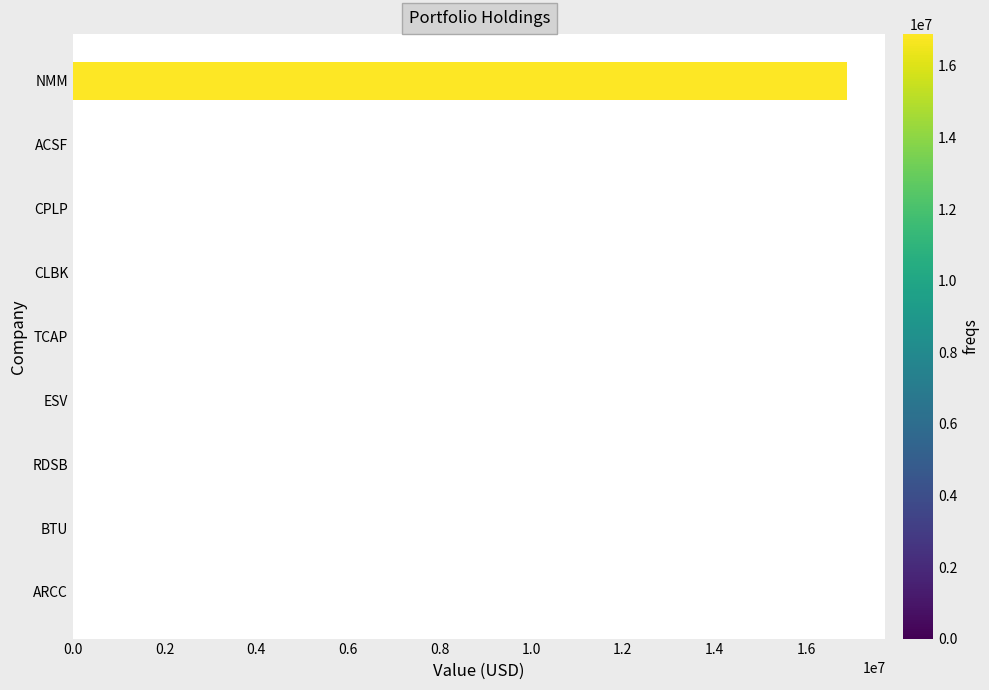

What is the maximum value shown in the chart?

16889000